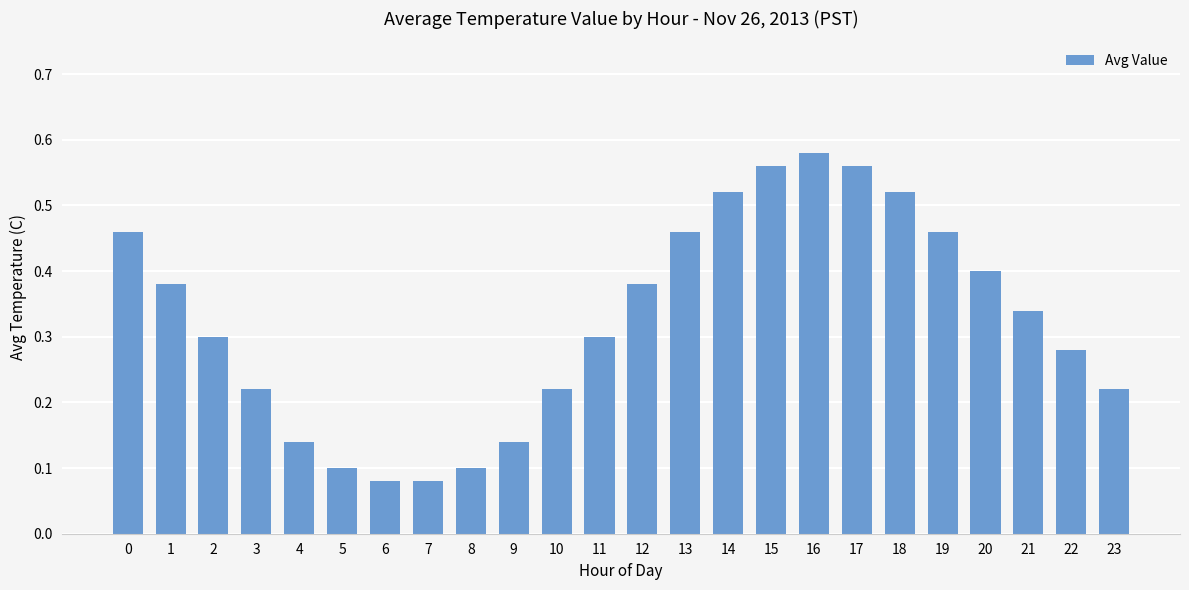

Which has a higher value, 8 or 15?

15